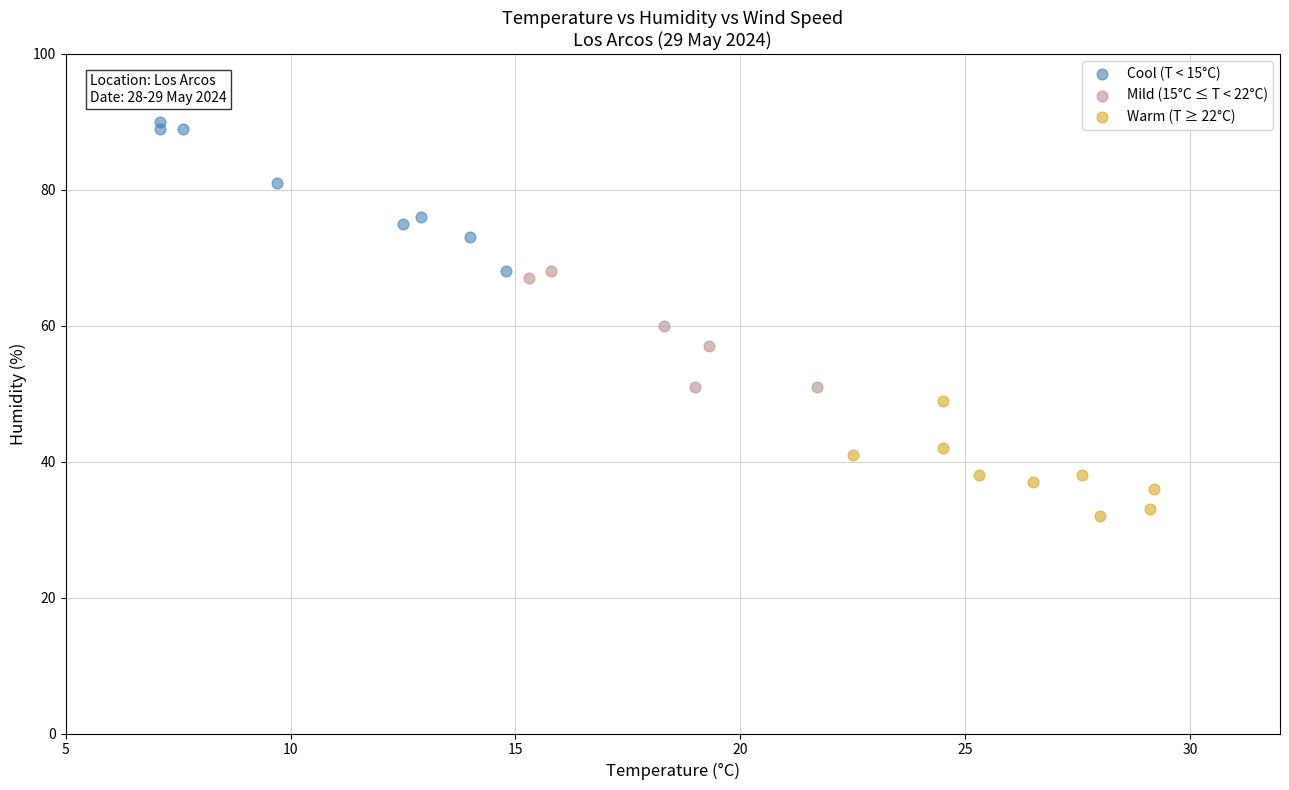

Which series contains the lowest Y value?

Warm (T ≥ 22°C)